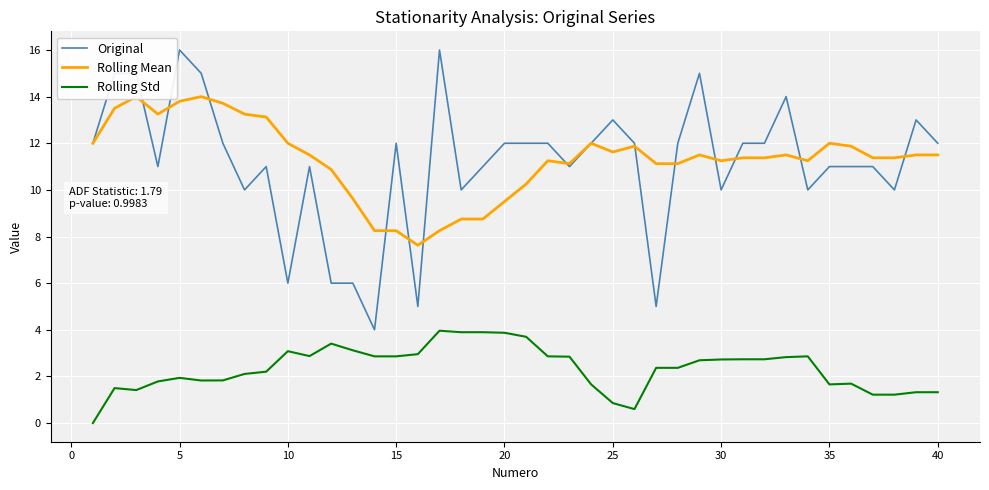

Is it true that Original equals 12.0 at 40?

True